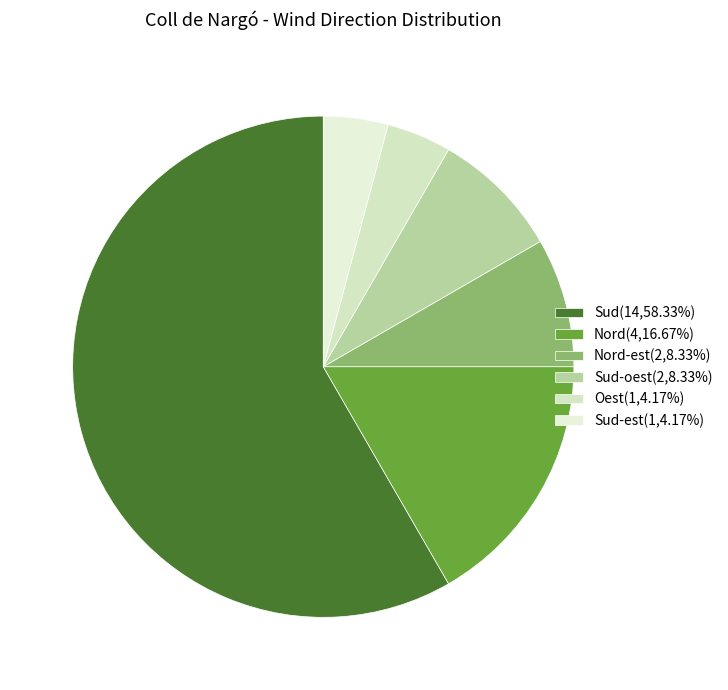

Which slice is the smallest?

Oest